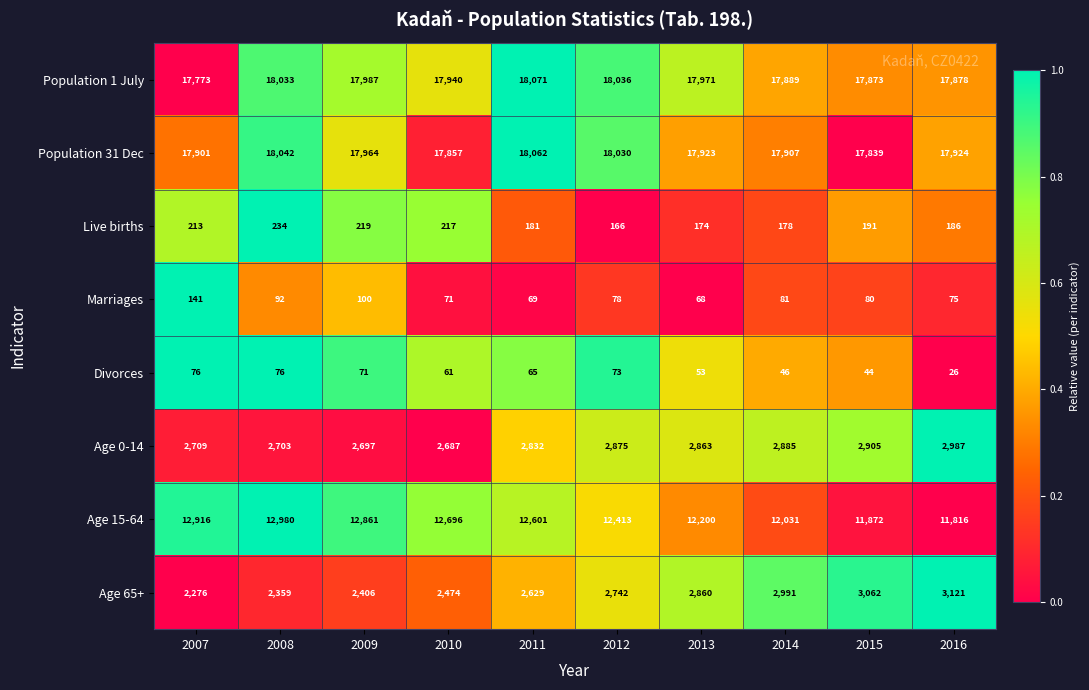

Between 2007 and 2013, which series saw the biggest shift?

Age 15-64